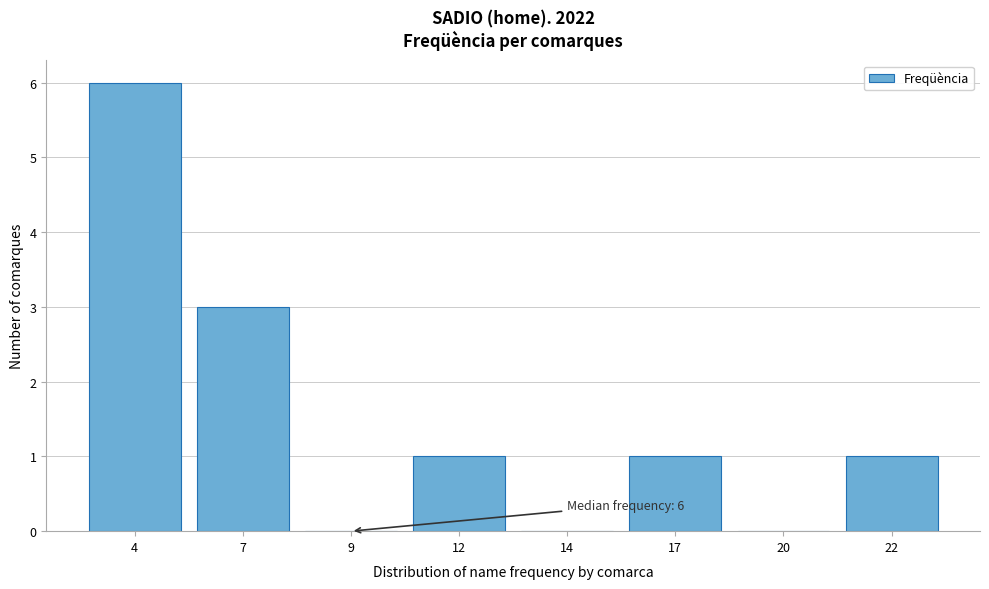

Reading left to right, transcribe all the data shown in this chart.

4=6	7=3	9=0	12=1	14=0	17=1	20=0	22=1